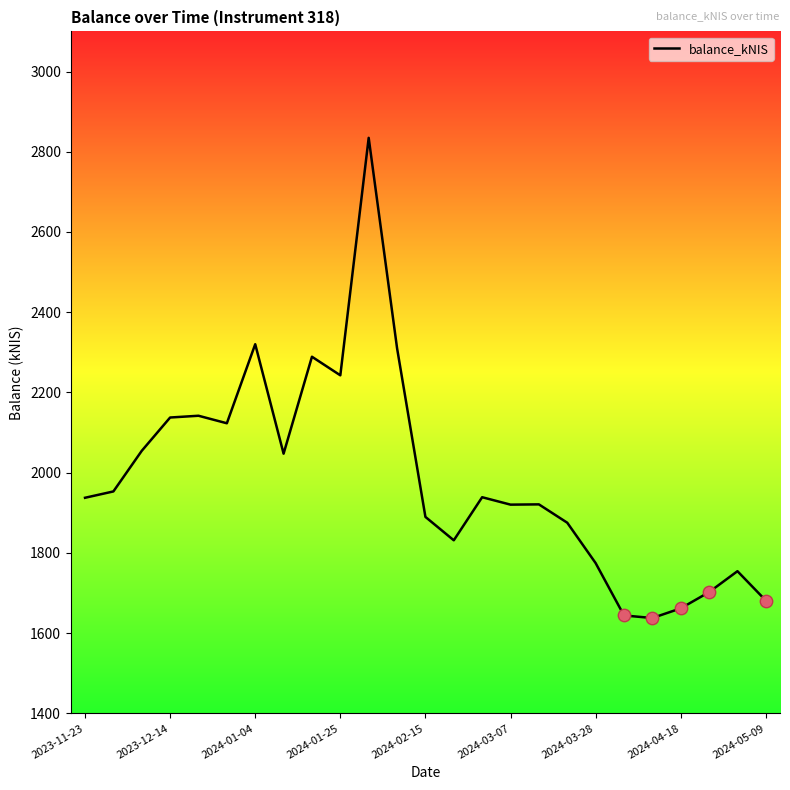

What is the difference between the maximum and minimum values?

1196.9